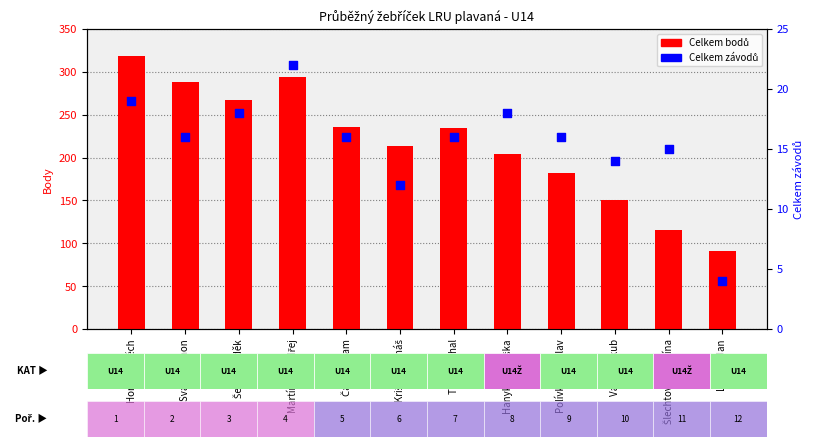

What are all the series names shown in the legend?

Celkem bodů, Celkem závodů